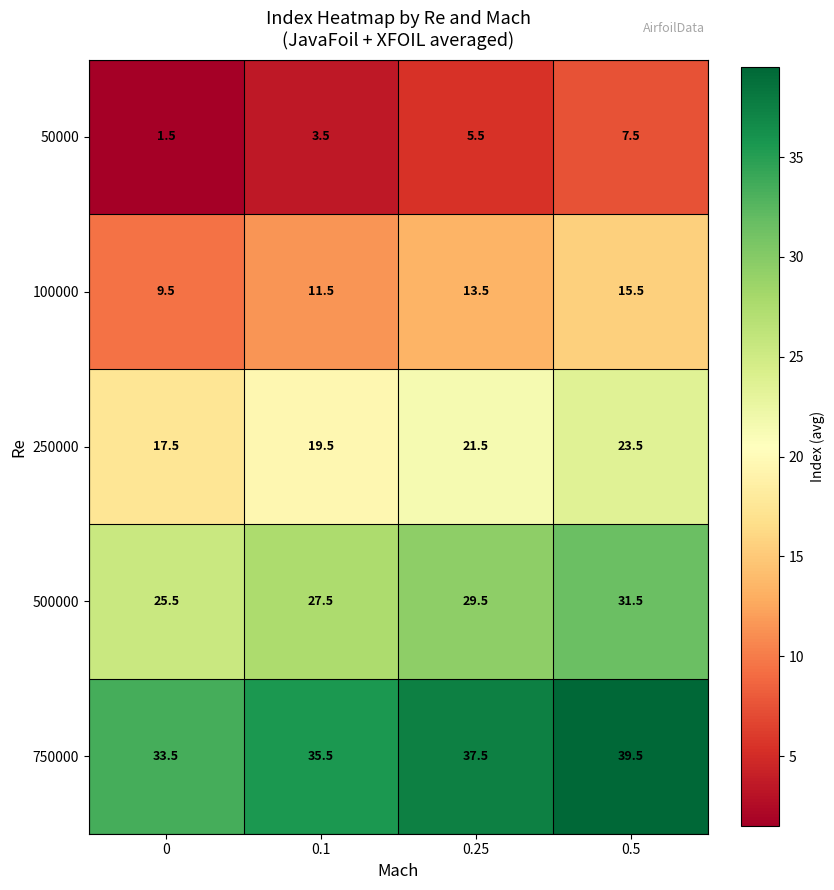

Rank the series by their maximum value, from highest to lowest.

750000, 500000, 250000, 100000, 50000